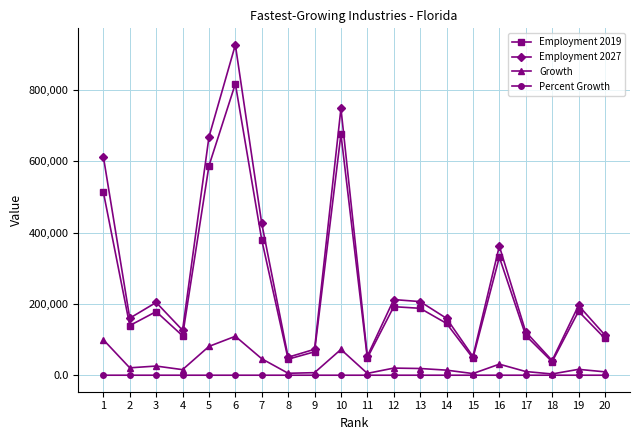

Does the chart have visible grid lines?

Yes